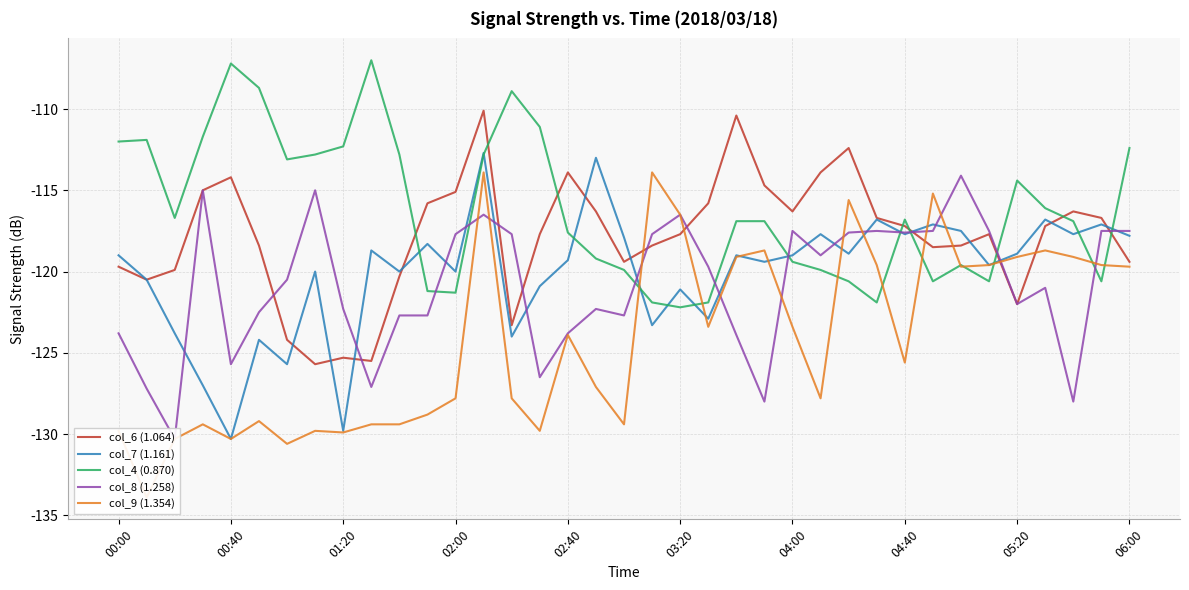

The col_8 (1.258) series shows -128.0 at 34. True or false?

True